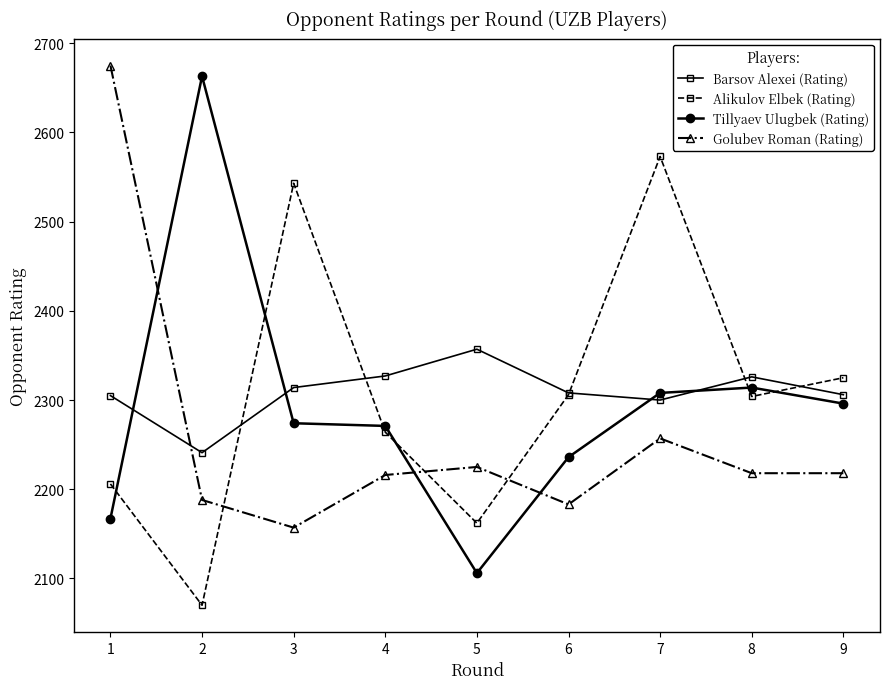

What is the value of the Golubev Roman (Rating) point at the 7th from the left?

2257